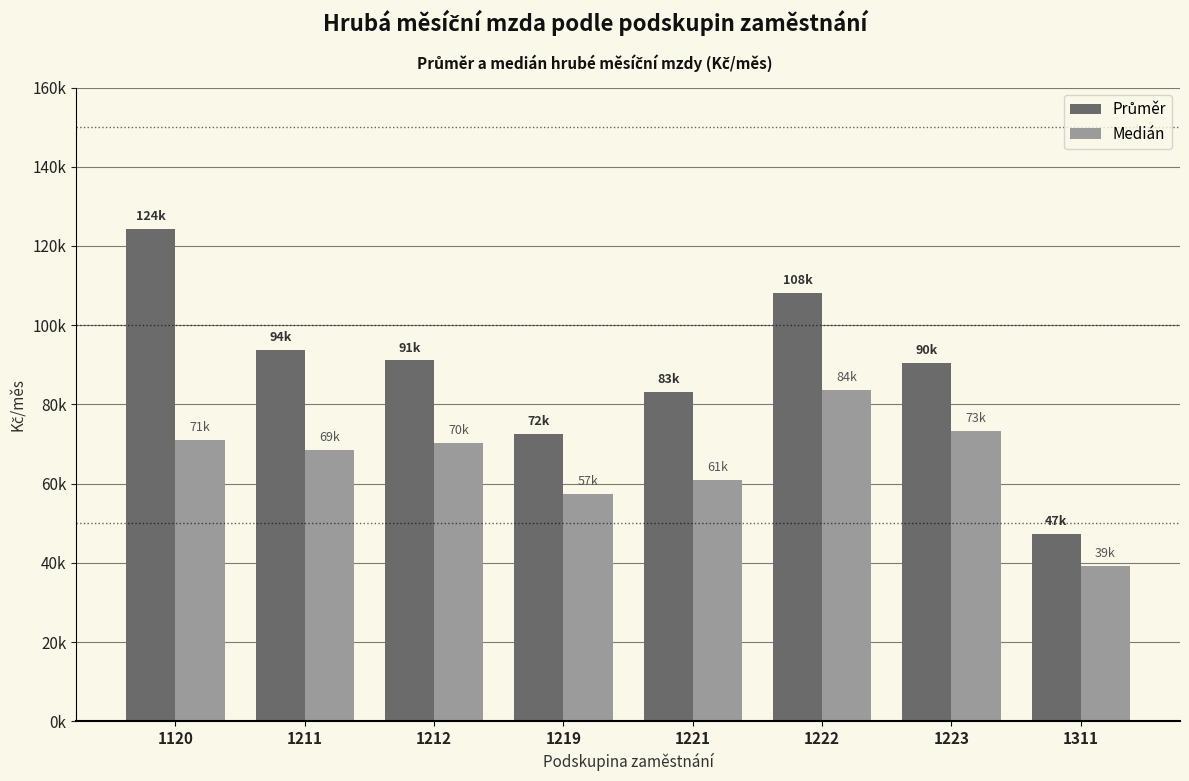

The Průměr series shows 42316.6 at 1219. True or false?

False